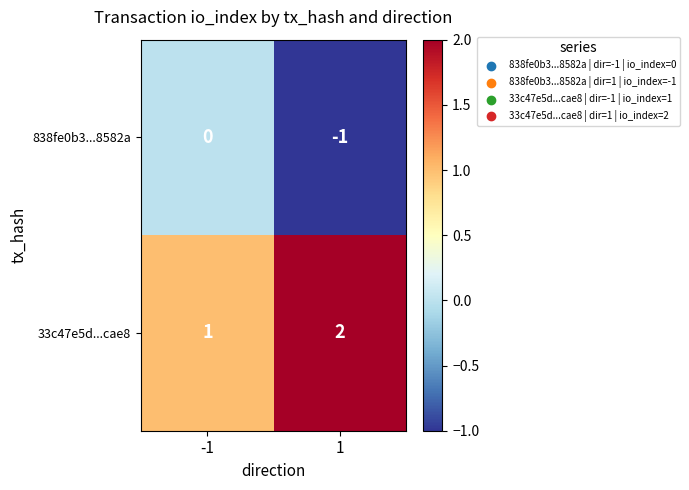

The value of 33c47e5d...cae8 at 1 is 1. True or false?

False